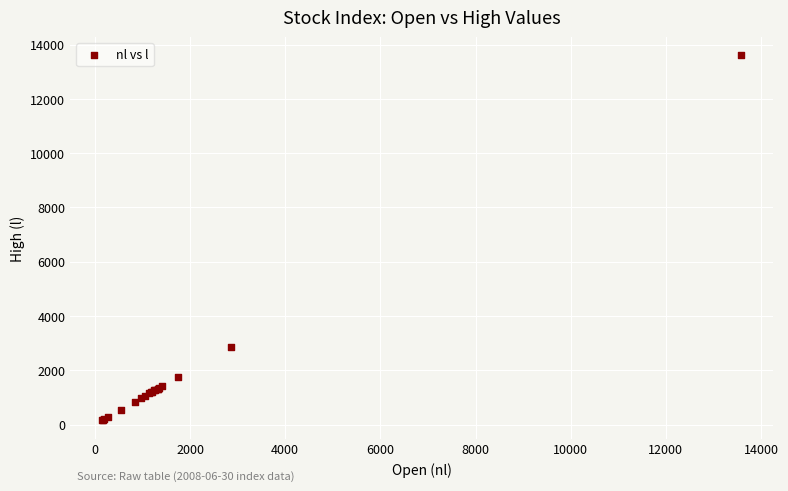

What Y value in the scatter plot is closest to 6876?

2873.3